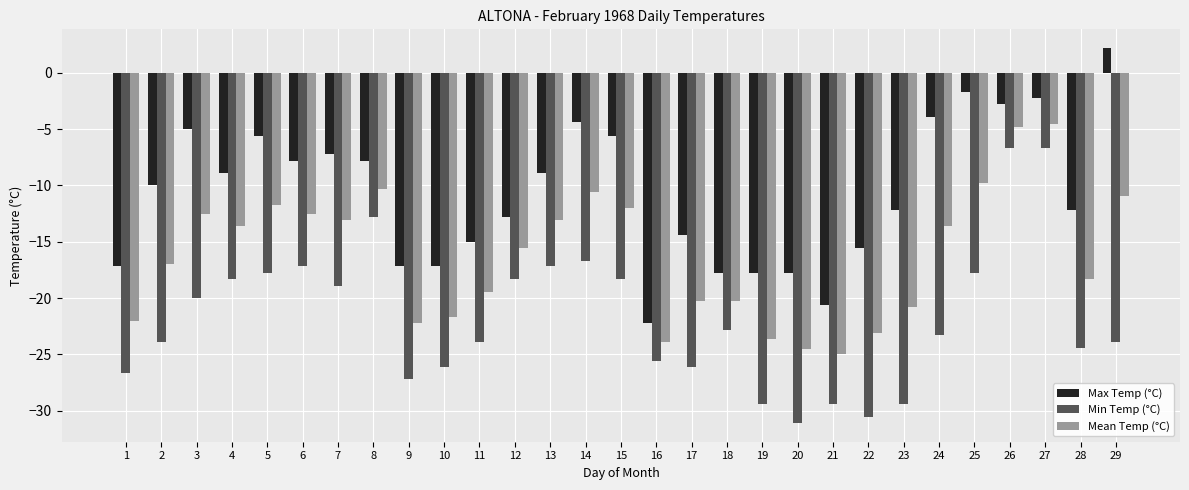

Where is Max Temp (°C) nearest to the value -10?

2